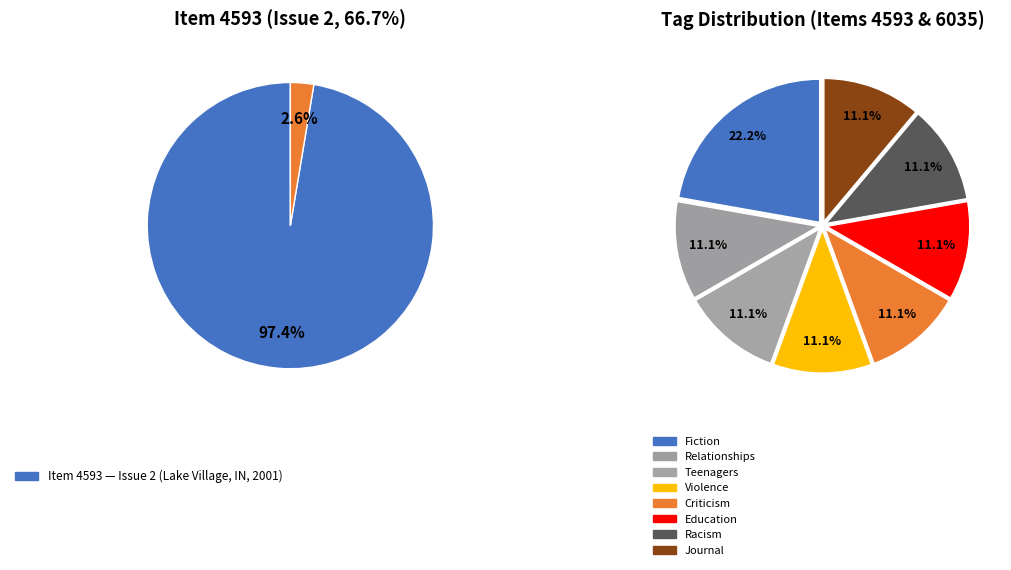

Is it true that Issue 2 is 67% of the pie?

True